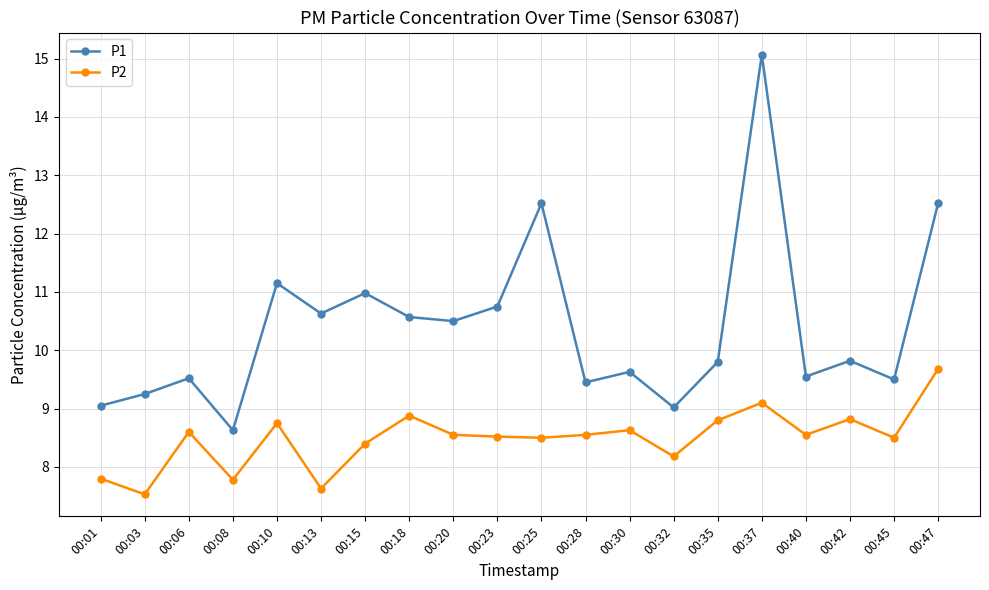

Where is P1 nearest to the value 11?

00:15